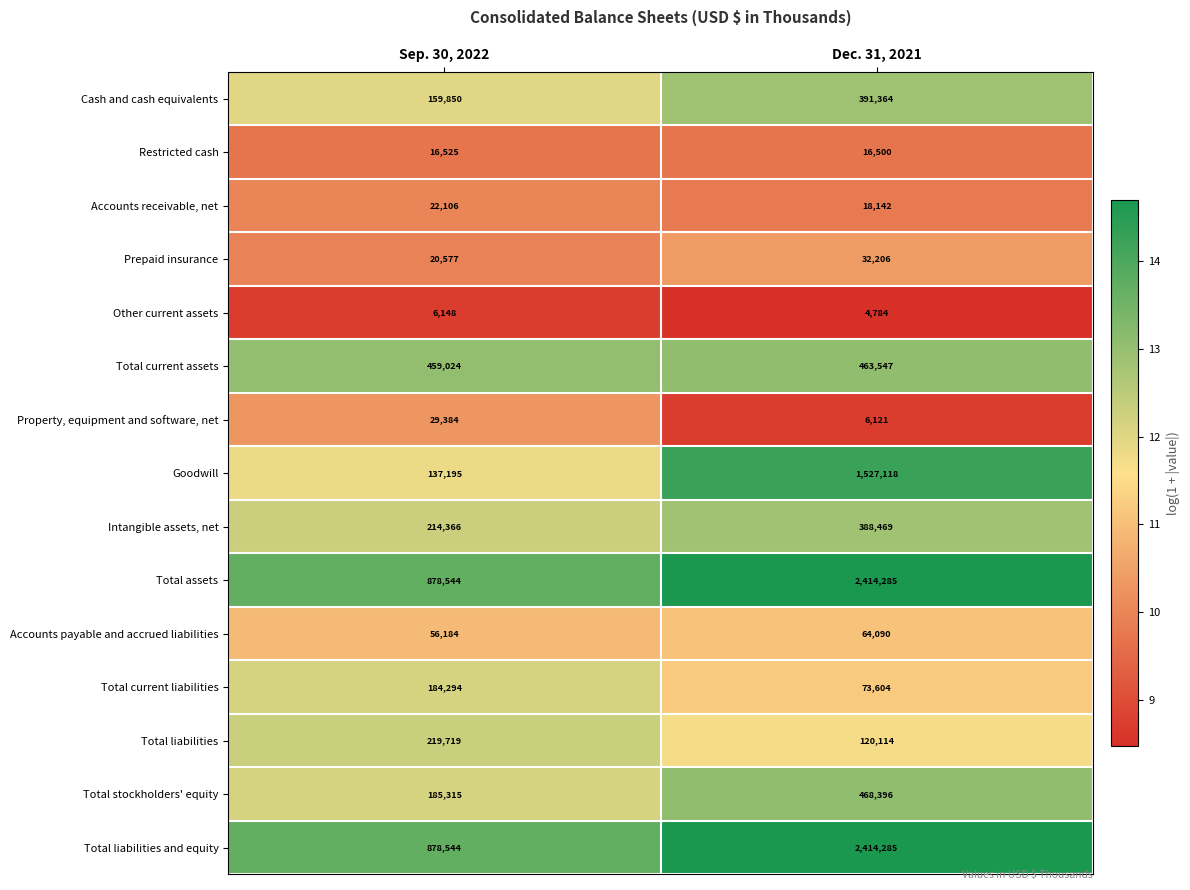

Reading right to left, transcribe all the data shown in this chart.

Cash and cash equivalents: 391364	159850
Restricted cash: 16500	16525
Accounts receivable, net: 18142	22106
Prepaid insurance: 32206	20577
Other current assets: 4784	6148
Total current assets: 463547	459024
Property, equipment and software, net: 6121	29384
Goodwill: 1527118	137195
Intangible assets, net: 388469	214366
Total assets: 2414285	878544
Accounts payable and accrued liabilities: 64090	56184
Total current liabilities: 73604	184294
Total liabilities: 120114	219719
Total stockholders' equity: 468396	185315
Total liabilities and equity: 2414285	878544